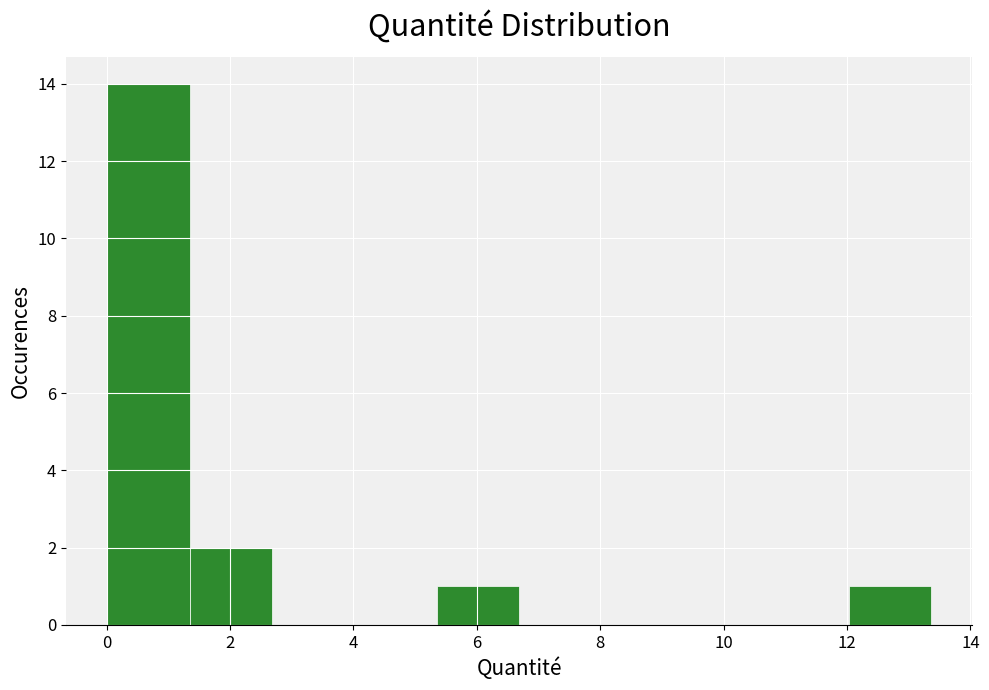

Over which range of the x-axis is the bar tallest?

0.0 to 1.4